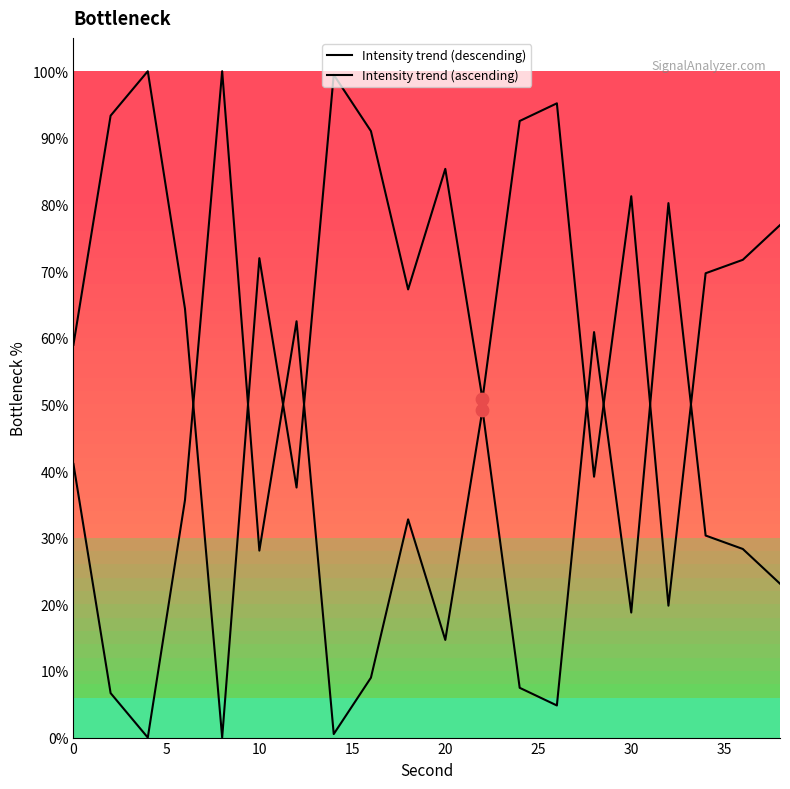

What are all the series names shown in the legend?

Intensity trend (descending), Intensity trend (ascending)